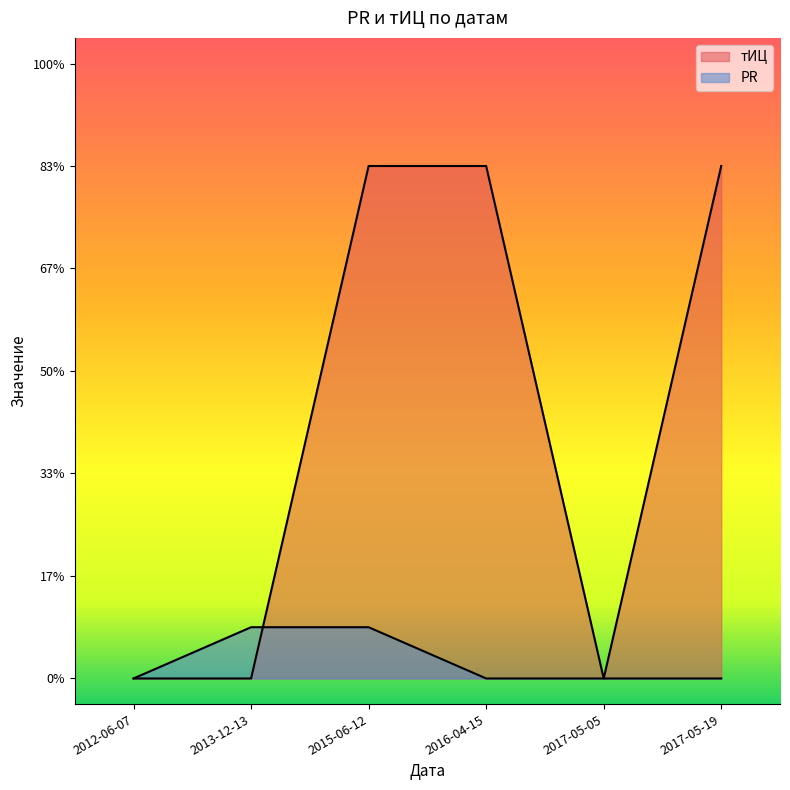

Reading right to left, extract all data points from this chart.

PR: 2012-06-07=0	2013-12-13=1	2015-06-12=1	2016-04-15=0	2017-05-05=0	2017-05-19=0
тИЦ: 2012-06-07=0	2013-12-13=0	2015-06-12=10	2016-04-15=10	2017-05-05=0	2017-05-19=10